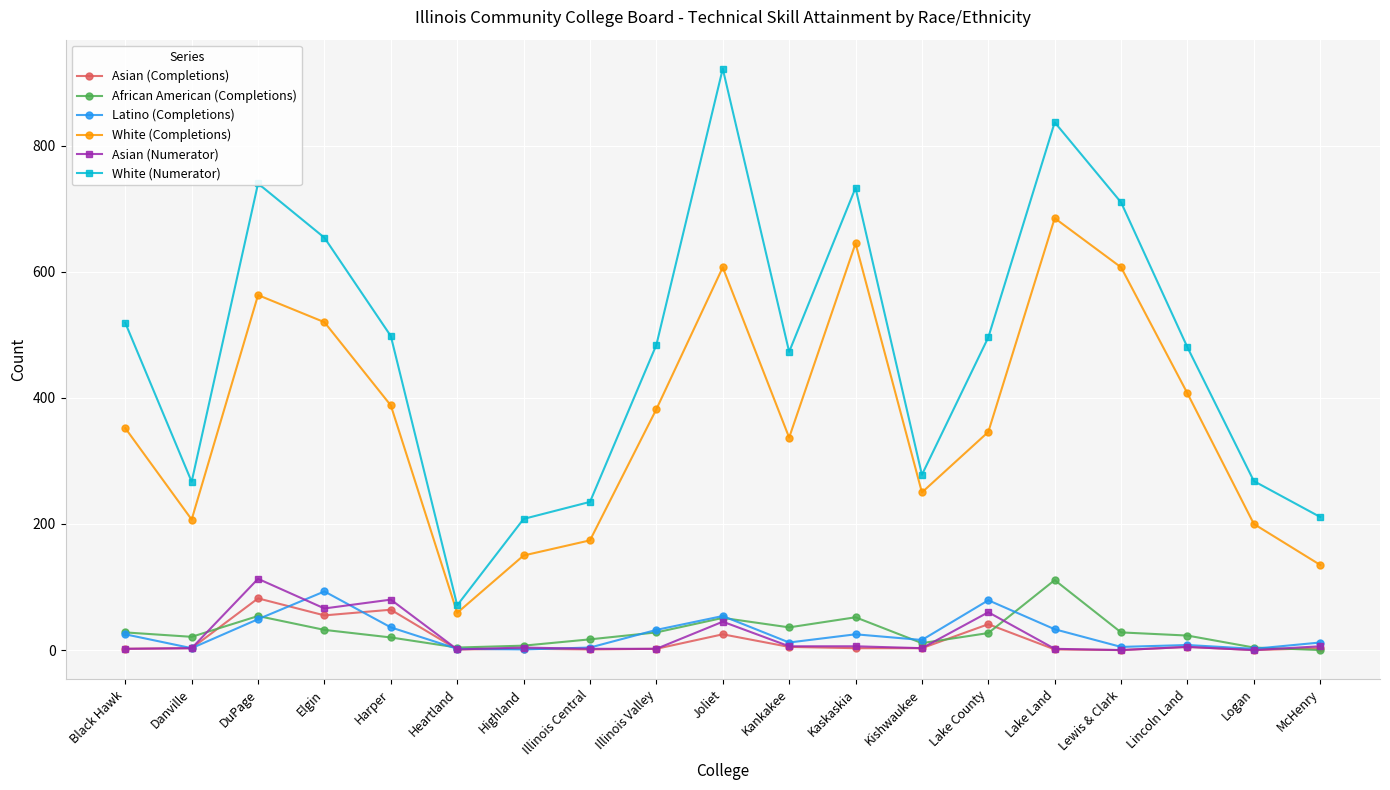

What is the difference between the maximum and minimum values in the Latino (Completions) series?

92